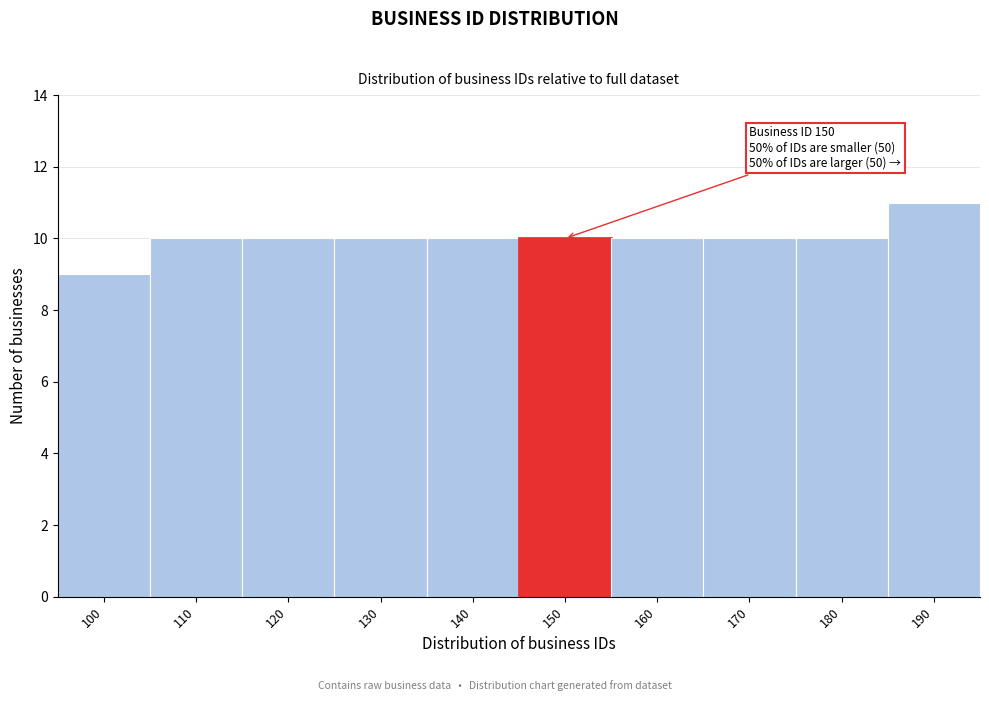

Reading right to left, transcribe all the data shown in this chart.

190=11	180=10	170=10	160=10	150=10	140=10	130=10	120=10	110=10	100=9